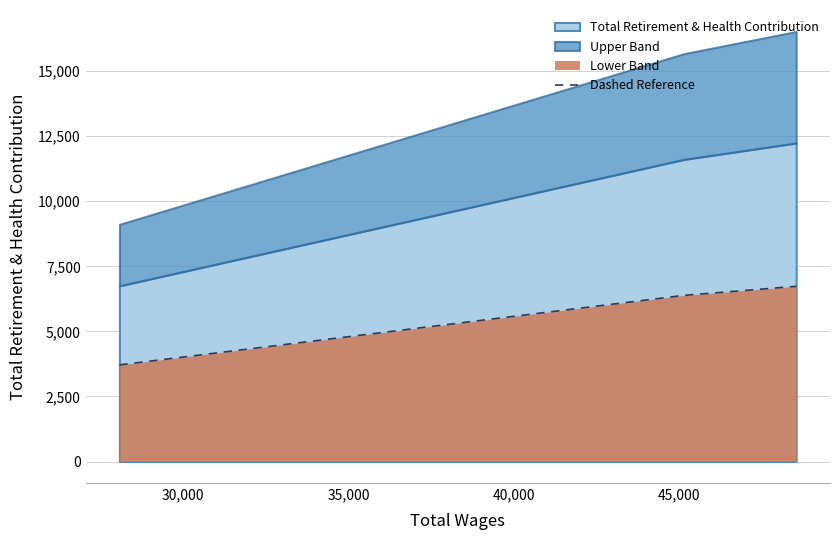

What is the difference between the maximum and second lowest values?

347.1